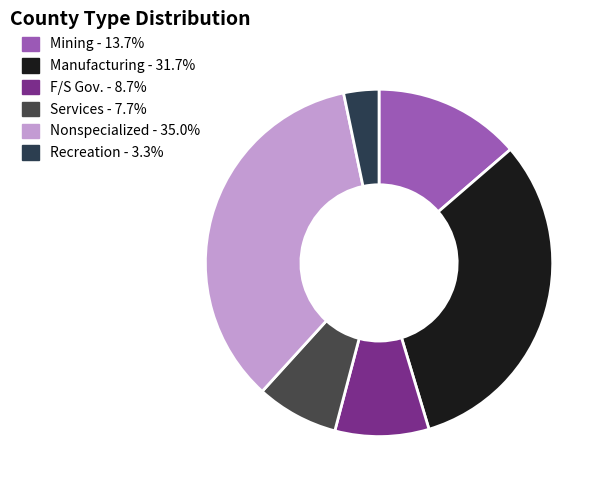

Which category has the biggest portion of the pie?

Nonspecialized